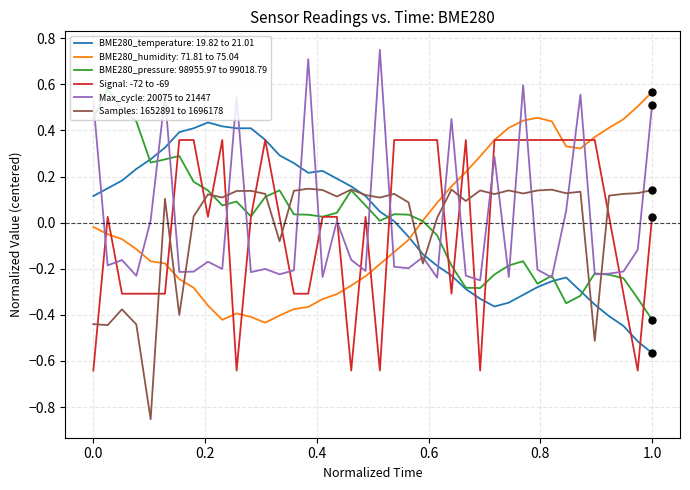

After their last crossing, which series has the higher values: Max_cycle: 20075 to 21447 or Samples: 1652891 to 1696178?

Max_cycle: 20075 to 21447